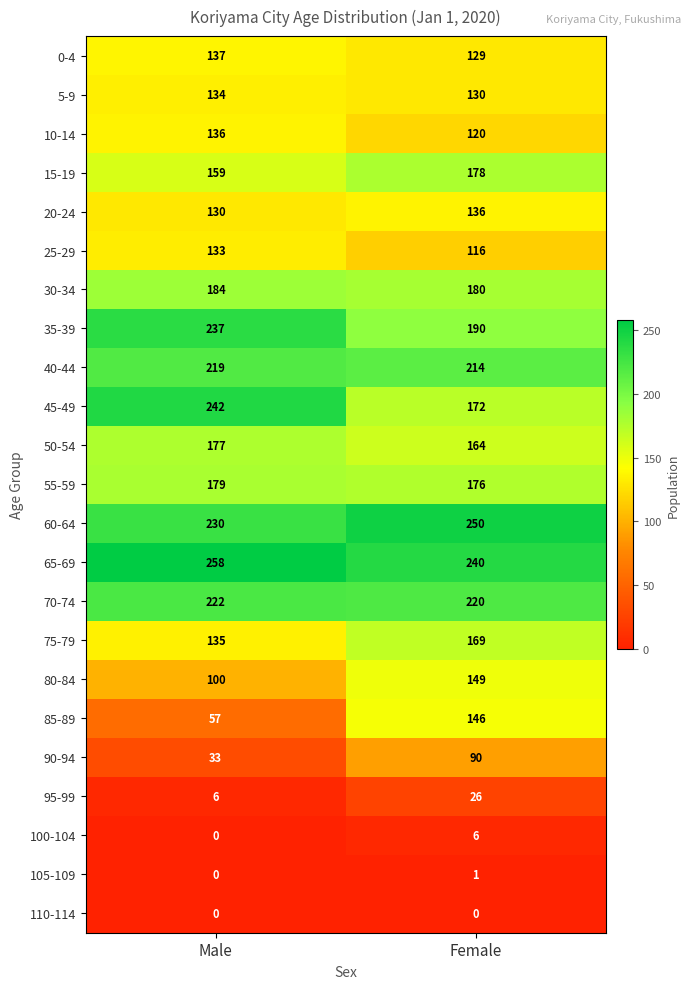

Which series has the largest range (max minus min)?

85-89